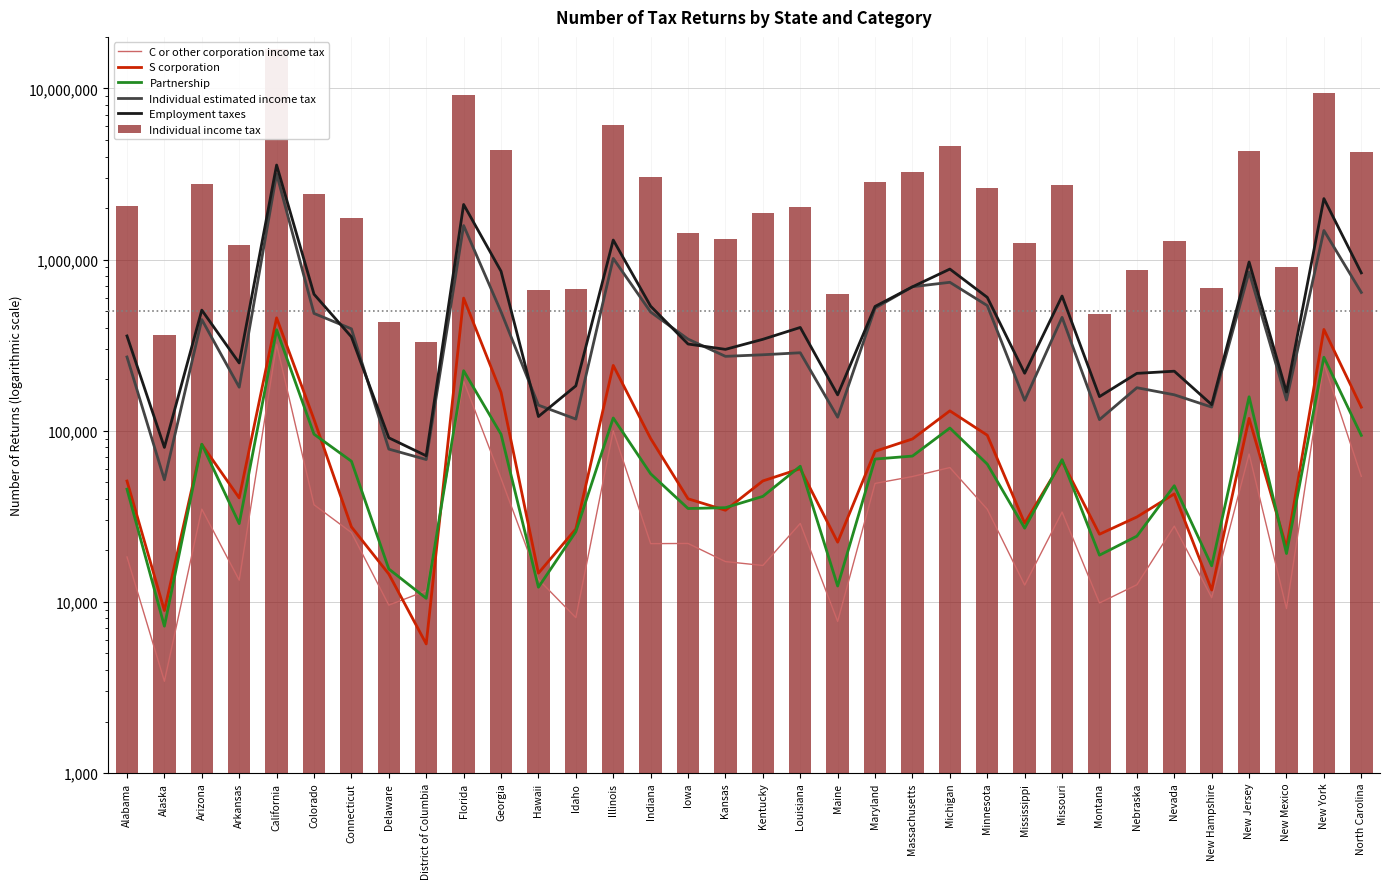

What is the value of the Individual estimated income tax bar at the 17th from the left?

271980